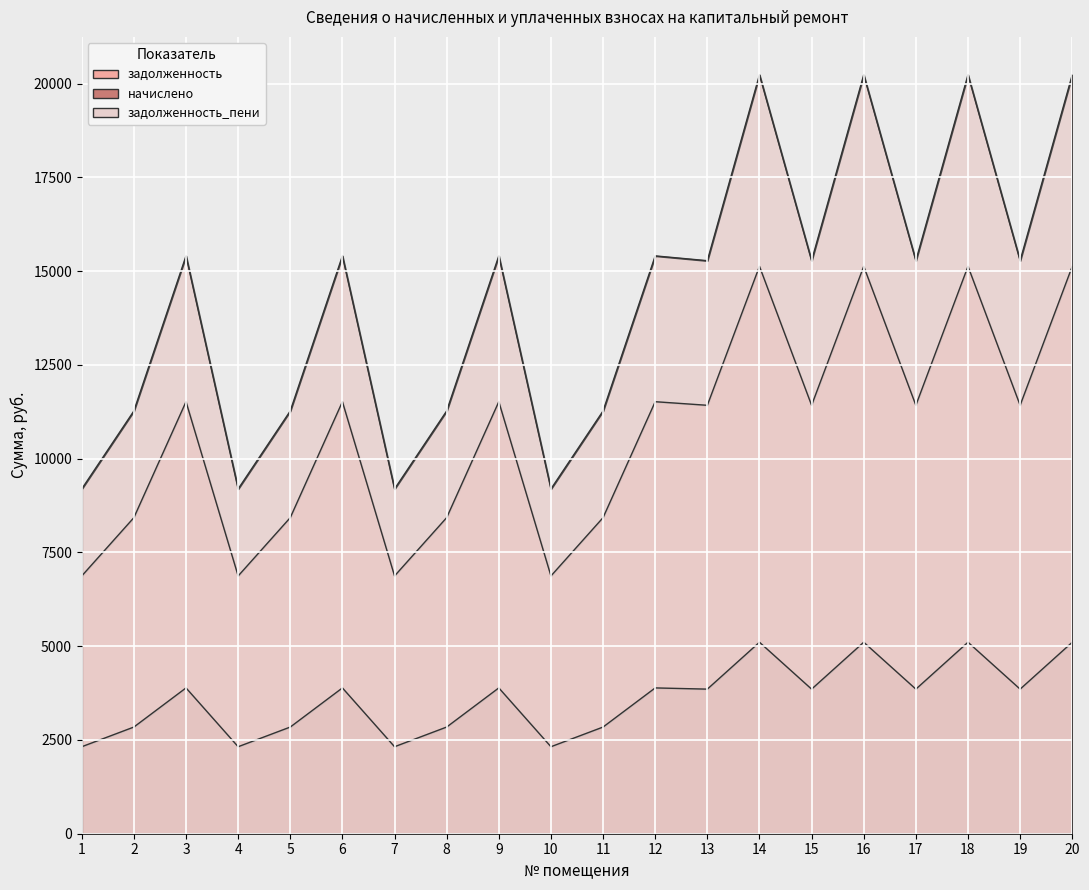

What is the minimum value for задолженность_пени?

9193.4